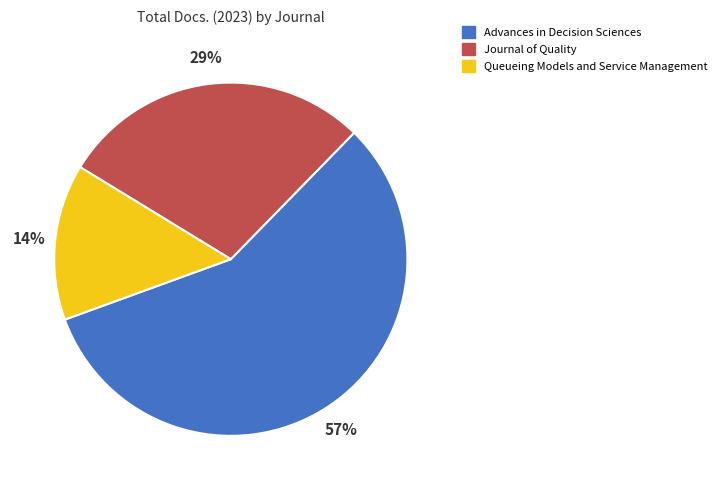

What is the ratio of the value at Queueing Models and Service Management to the value at Journal of Quality?

0.5